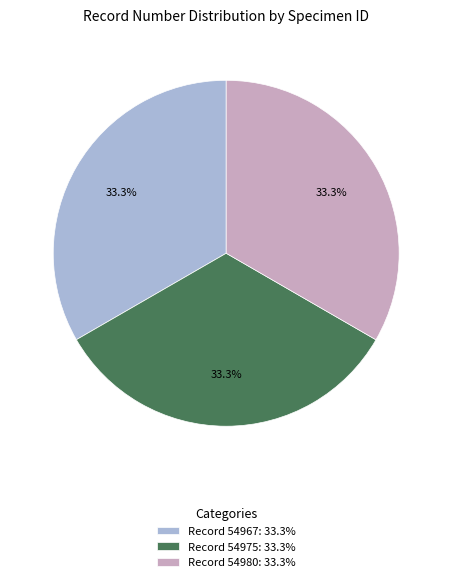

What is the ratio of the value at Record 54967: 33.3% to the value at Record 54980: 33.3%?

1.0